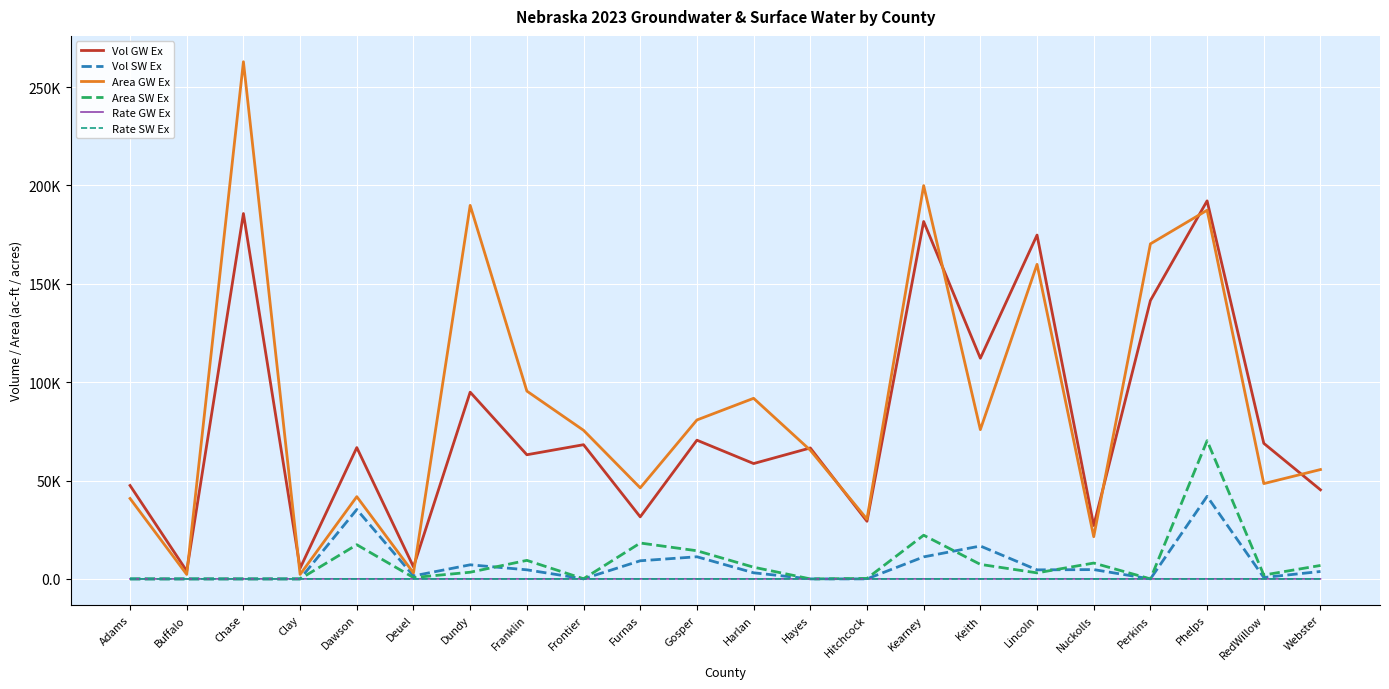

Does the chart have visible grid lines?

Yes